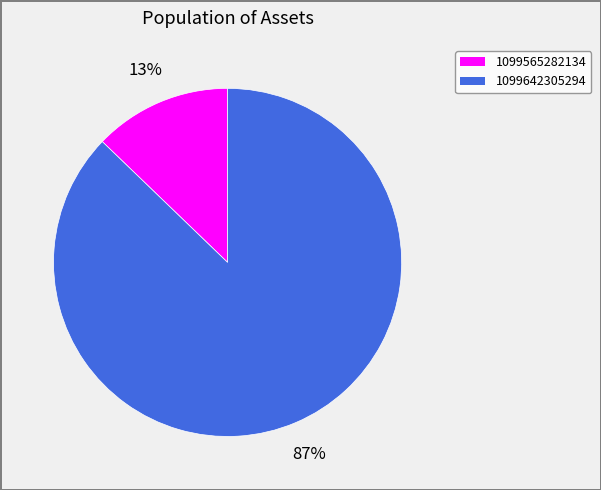

To the nearest percent, what is the average slice percentage?

50%